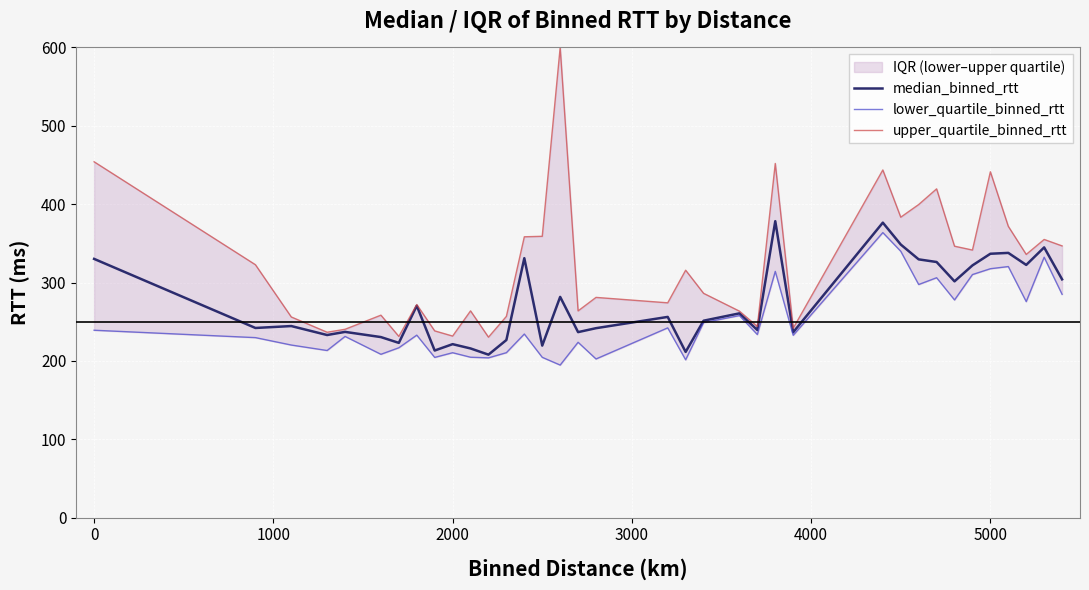

True or false: lower_quartile_binned_rtt and median_binned_rtt intersect in this chart.

False